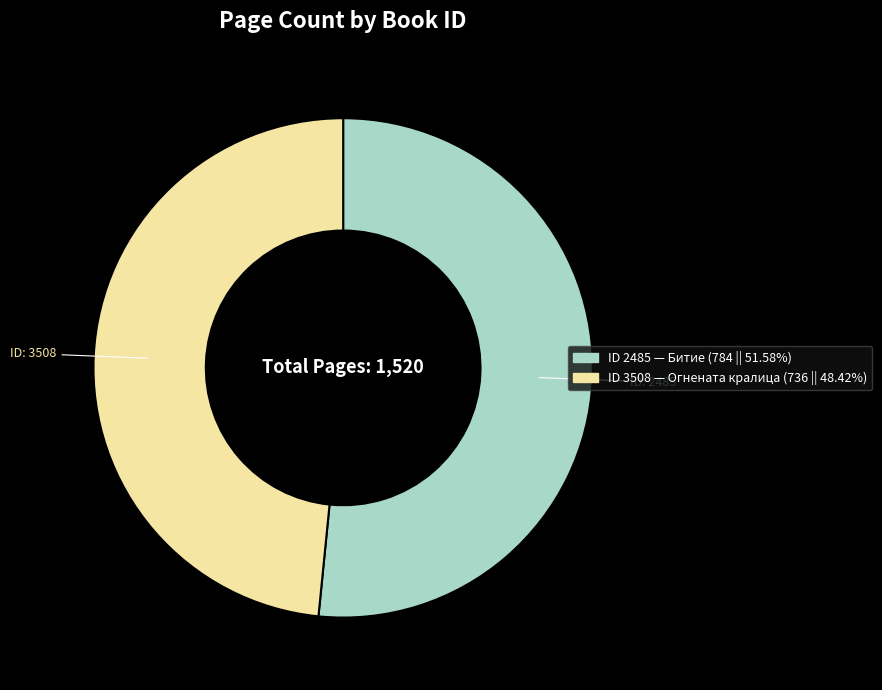

Does any single category account for the majority?

Yes